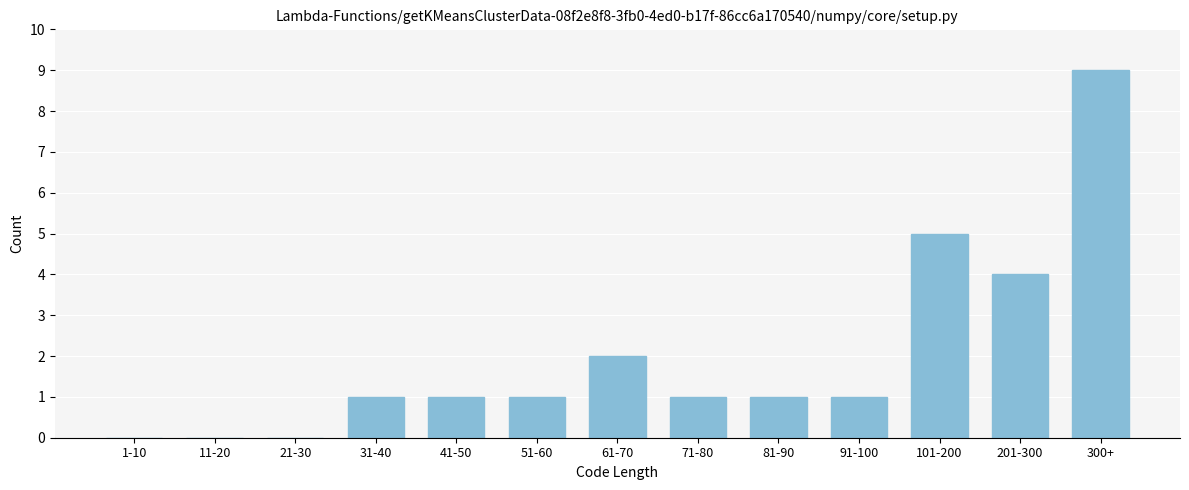

Reading right to left, list all the values displayed in this chart.

300+=9	201-300=4	101-200=5	91-100=1	81-90=1	71-80=1	61-70=2	51-60=1	41-50=1	31-40=1	21-30=0	11-20=0	1-10=0